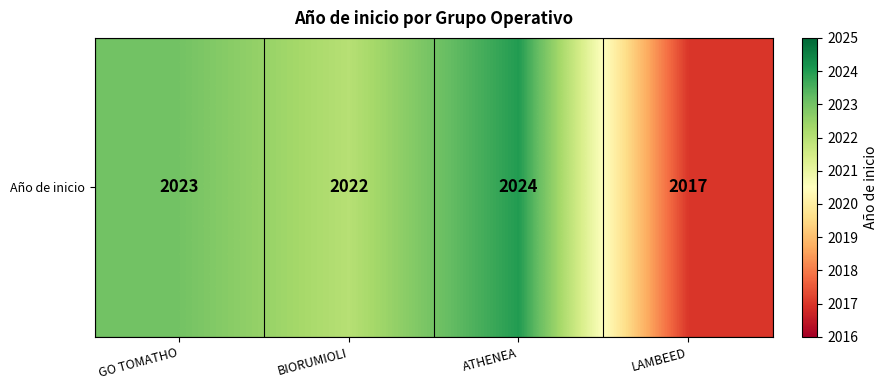

The chart shows a value of 3088 at BIORUMIOLI. True or false?

False